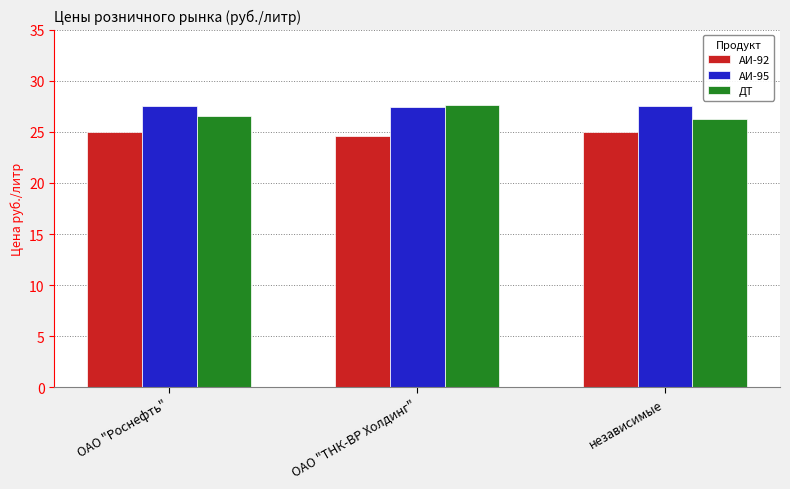

Count the number of categories in the chart.

3